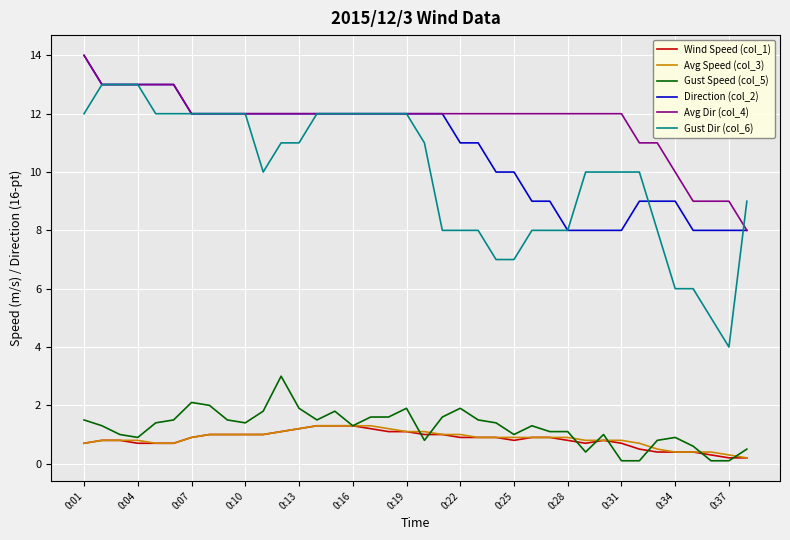

Reading right to left, transcribe all the data shown in this chart.

Wind Speed (col_1): 0.2	0.2	0.3	0.4	0.4	0.4	0.5	0.7	0.8	0.7	0.8	0.9	0.9	0.8	0.9	0.9	0.9	1.0	1.0	1.1	1.1	1.2	1.3	1.3	1.3	1.2	1.1	1.0	1.0	1.0	1.0	0.9	0.7	0.7	0.7	0.8	0.8	0.7
Avg Speed (col_3): 0.2	0.3	0.4	0.4	0.4	0.5	0.7	0.8	0.8	0.8	0.9	0.9	0.9	0.9	0.9	0.9	1.0	1.0	1.1	1.1	1.2	1.3	1.3	1.3	1.3	1.2	1.1	1.0	1.0	1.0	1.0	0.9	0.7	0.7	0.8	0.8	0.8	0.7
Gust Speed (col_5): 0.5	0.1	0.1	0.6	0.9	0.8	0.1	0.1	1.0	0.4	1.1	1.1	1.3	1.0	1.4	1.5	1.9	1.6	0.8	1.9	1.6	1.6	1.3	1.8	1.5	1.9	3.0	1.8	1.4	1.5	2.0	2.1	1.5	1.4	0.9	1.0	1.3	1.5
Direction (col_2): 8.0	8.0	8.0	8.0	9.0	9.0	9.0	8.0	8.0	8.0	8.0	9.0	9.0	10.0	10.0	11.0	11.0	12.0	12.0	12.0	12.0	12.0	12.0	12.0	12.0	12.0	12.0	12.0	12.0	12.0	12.0	12.0	13.0	13.0	13.0	13.0	13.0	14.0
Avg Dir (col_4): 8.0	9.0	9.0	9.0	10.0	11.0	11.0	12.0	12.0	12.0	12.0	12.0	12.0	12.0	12.0	12.0	12.0	12.0	12.0	12.0	12.0	12.0	12.0	12.0	12.0	12.0	12.0	12.0	12.0	12.0	12.0	12.0	13.0	13.0	13.0	13.0	13.0	14.0
Gust Dir (col_6): 9.0	4.0	5.0	6.0	6.0	8.0	10.0	10.0	10.0	10.0	8.0	8.0	8.0	7.0	7.0	8.0	8.0	8.0	11.0	12.0	12.0	12.0	12.0	12.0	12.0	11.0	11.0	10.0	12.0	12.0	12.0	12.0	12.0	12.0	13.0	13.0	13.0	12.0